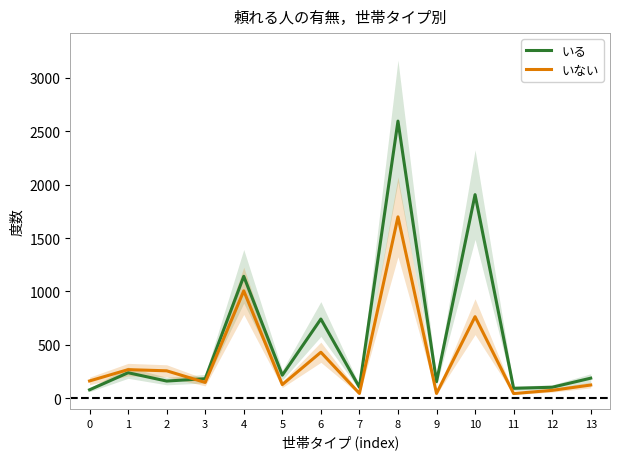

How many distinct data groups are displayed?

2